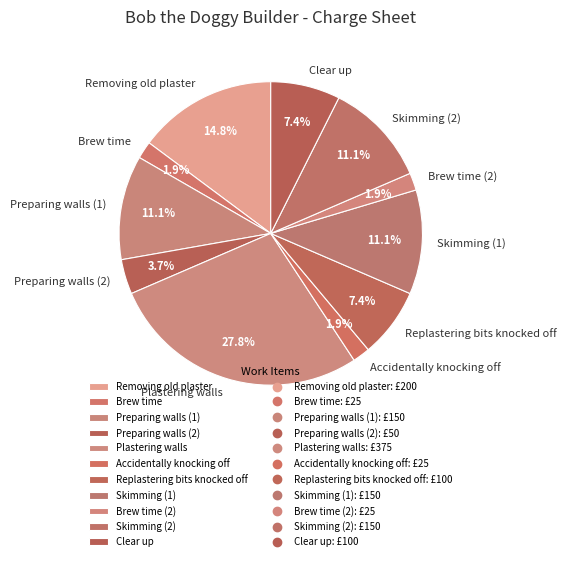

What percentage is the Replastering bits knocked off slice, to the nearest percent?

7%